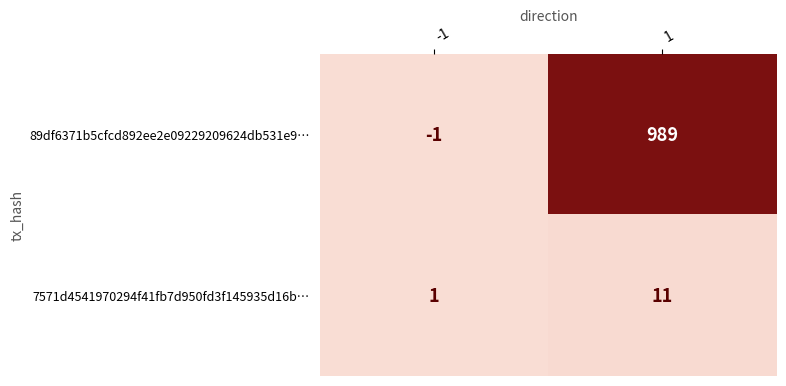

What is the greatest value displayed?

989